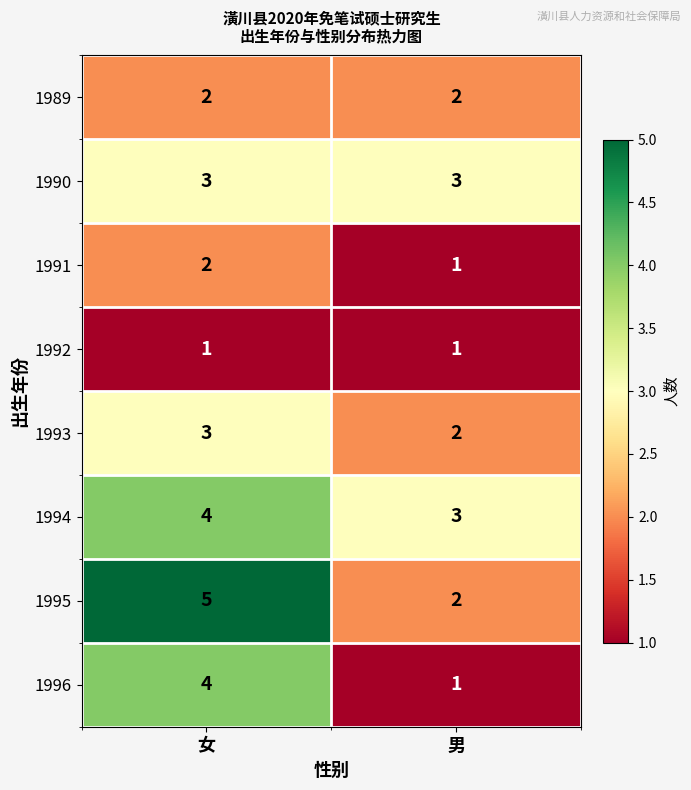

Rank the categories by 1995 value from lowest to highest.

男, 女